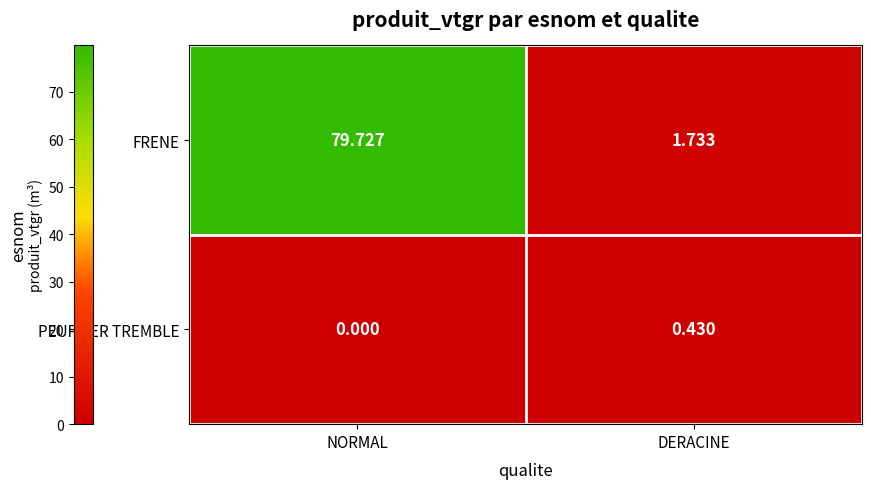

Rank the series by their maximum value, from lowest to highest.

PEUPLIER TREMBLE, FRENE